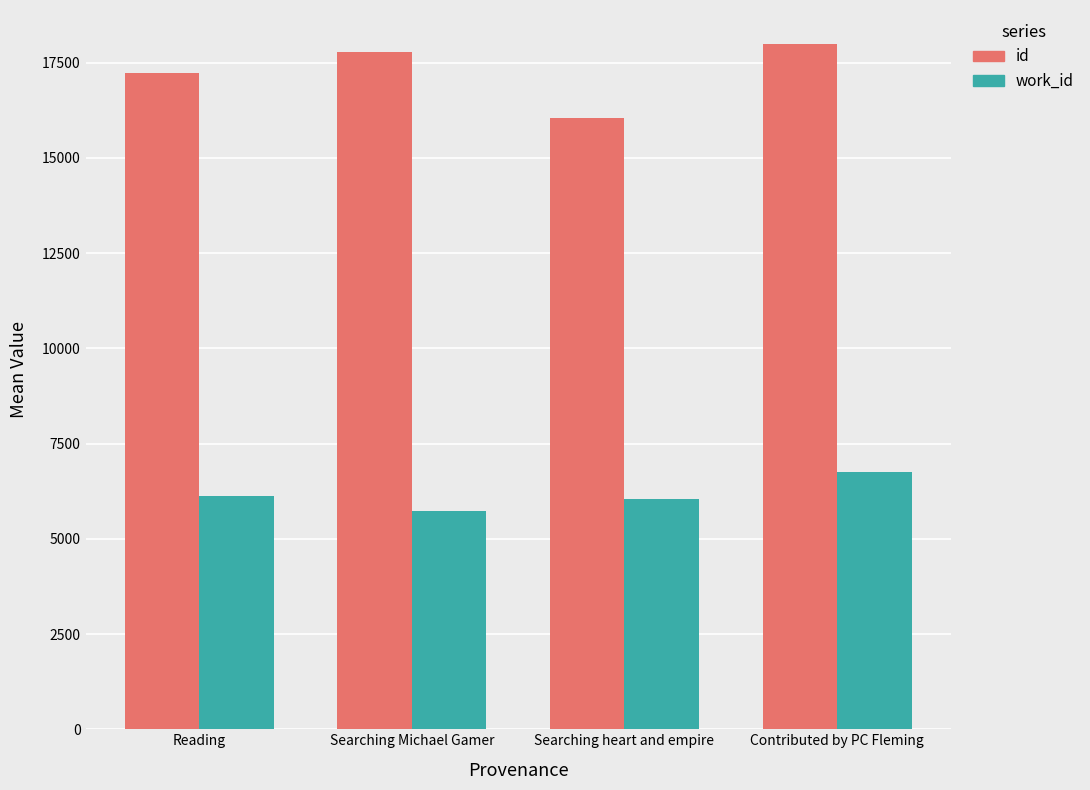

Which series has the largest total across all categories?

id